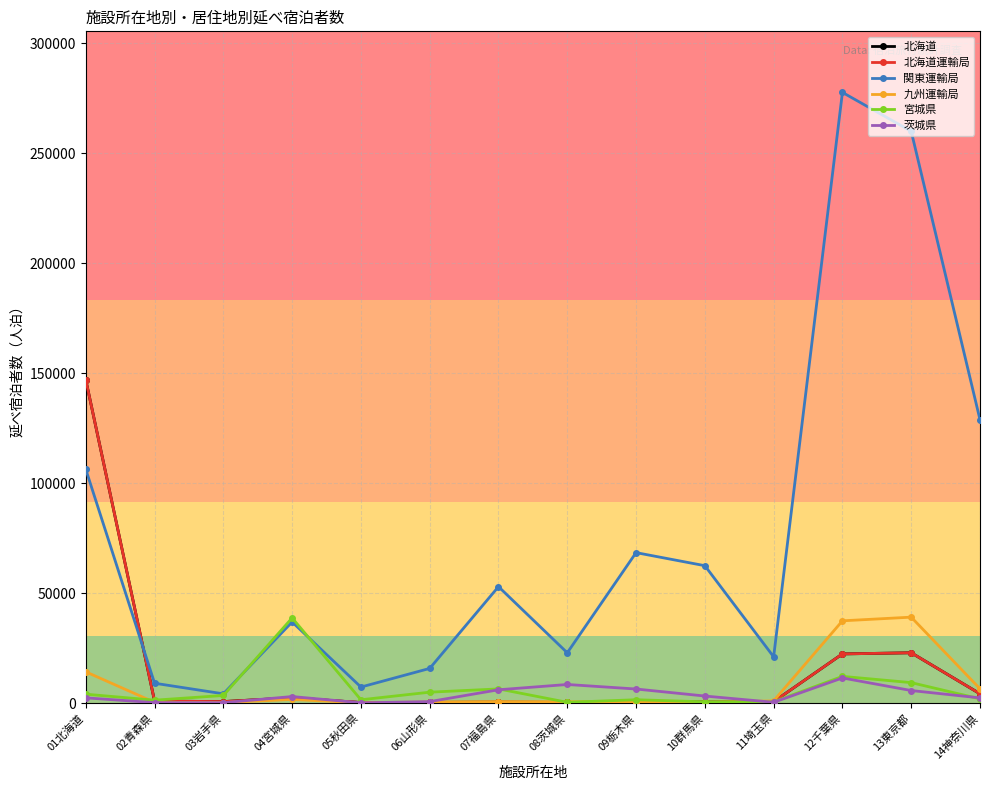

Is this an area chart (filled region under the line)?

No